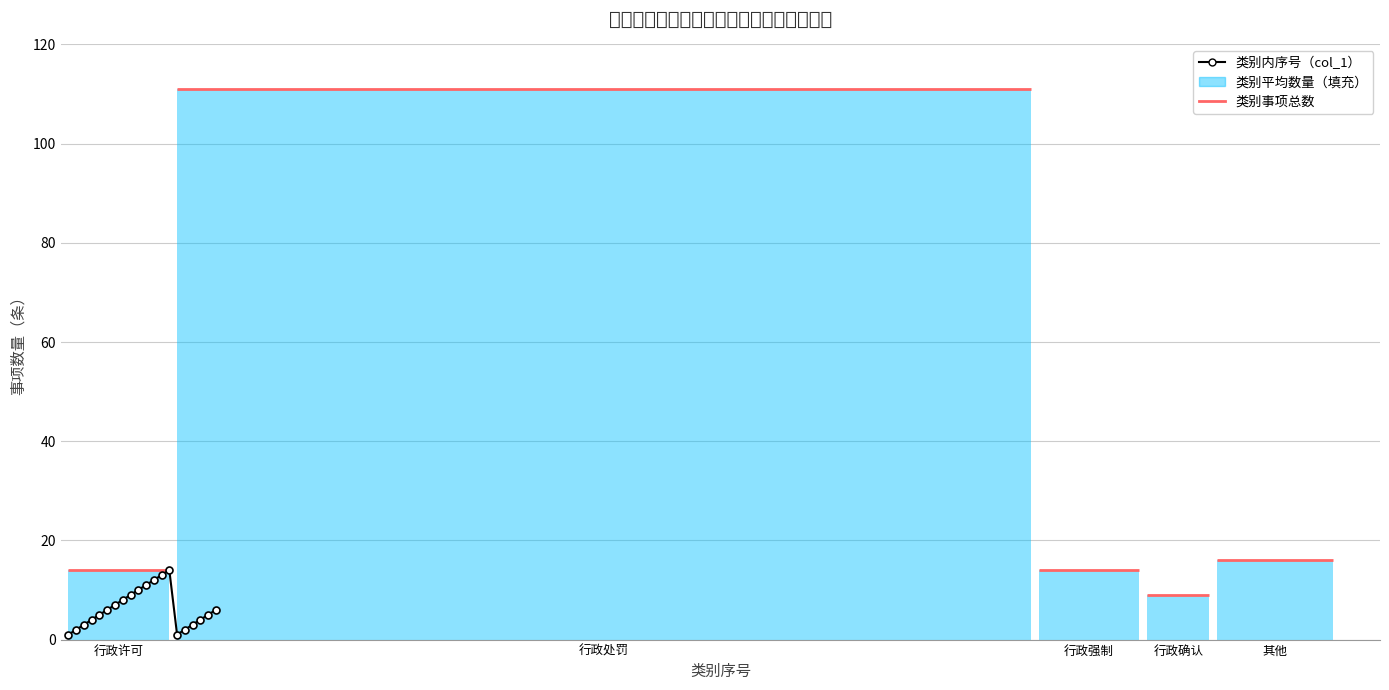

Is this an area chart (filled region under the line)?

No